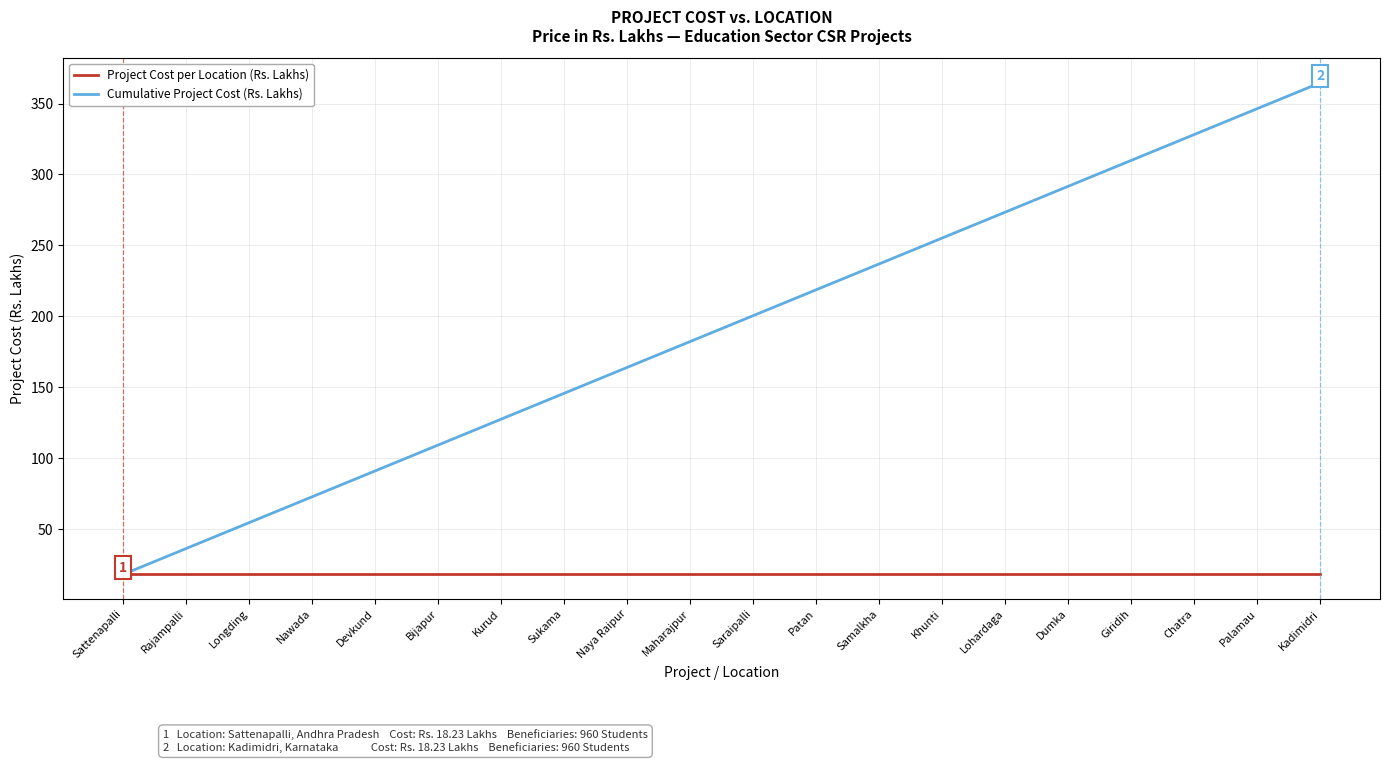

How many values in the Cumulative Project Cost (Rs. Lakhs) series are below 200?

10